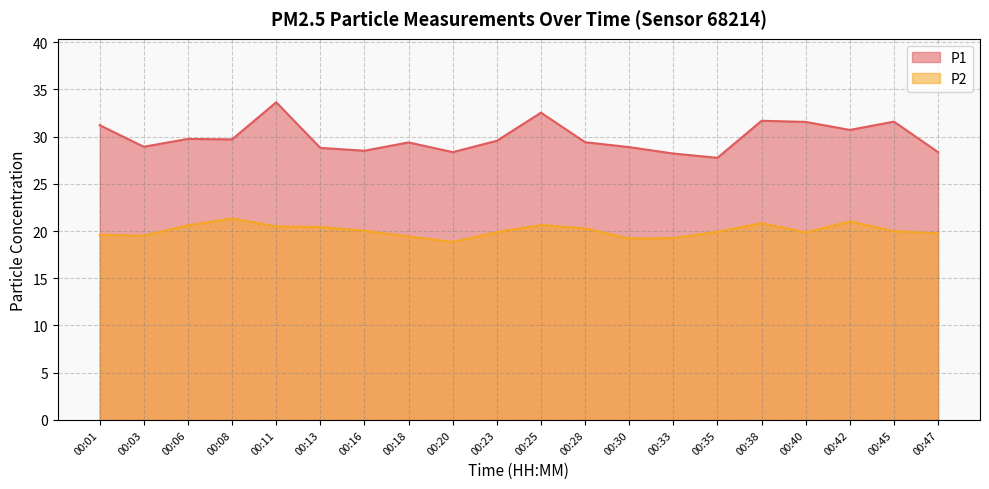

What are all the series names shown in the legend?

P1, P2